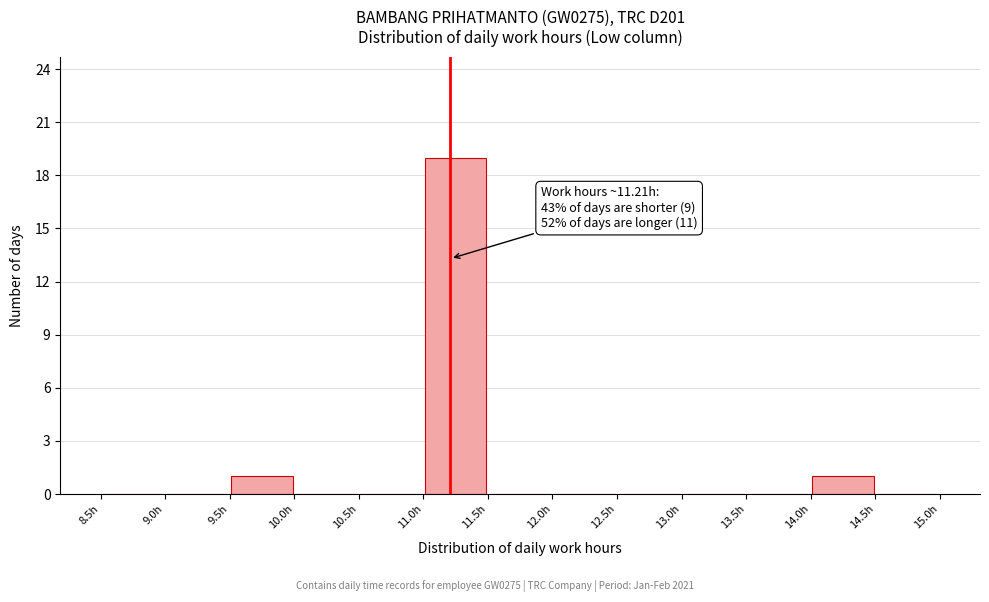

Over which range of the x-axis is the bar tallest?

11.0 to 11.5